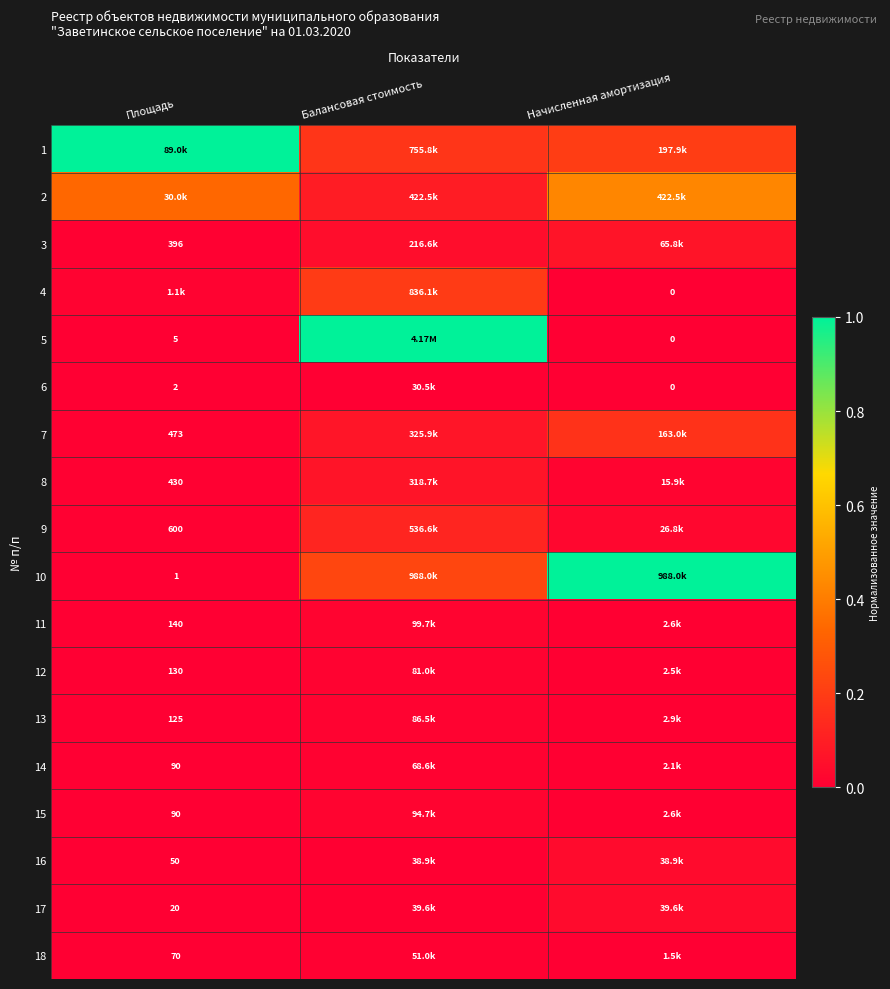

What is the total value across all series at Площадь?

1.4